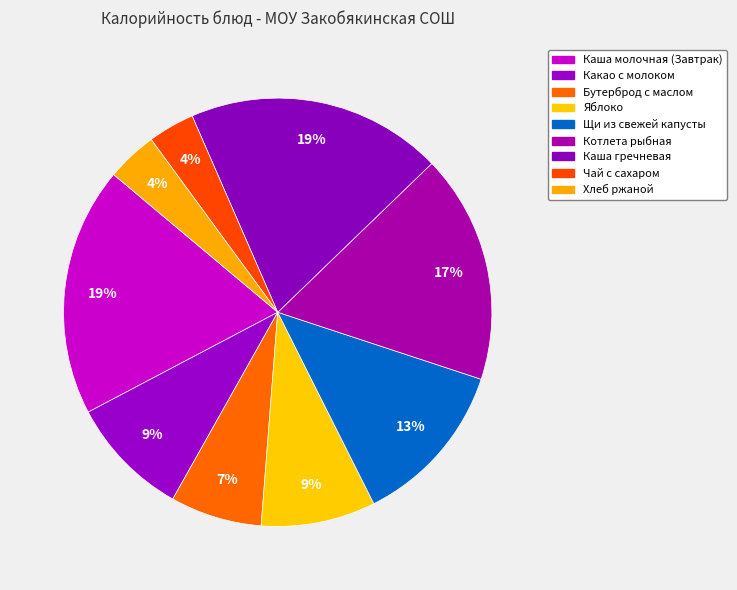

How many slices are in this pie chart?

9